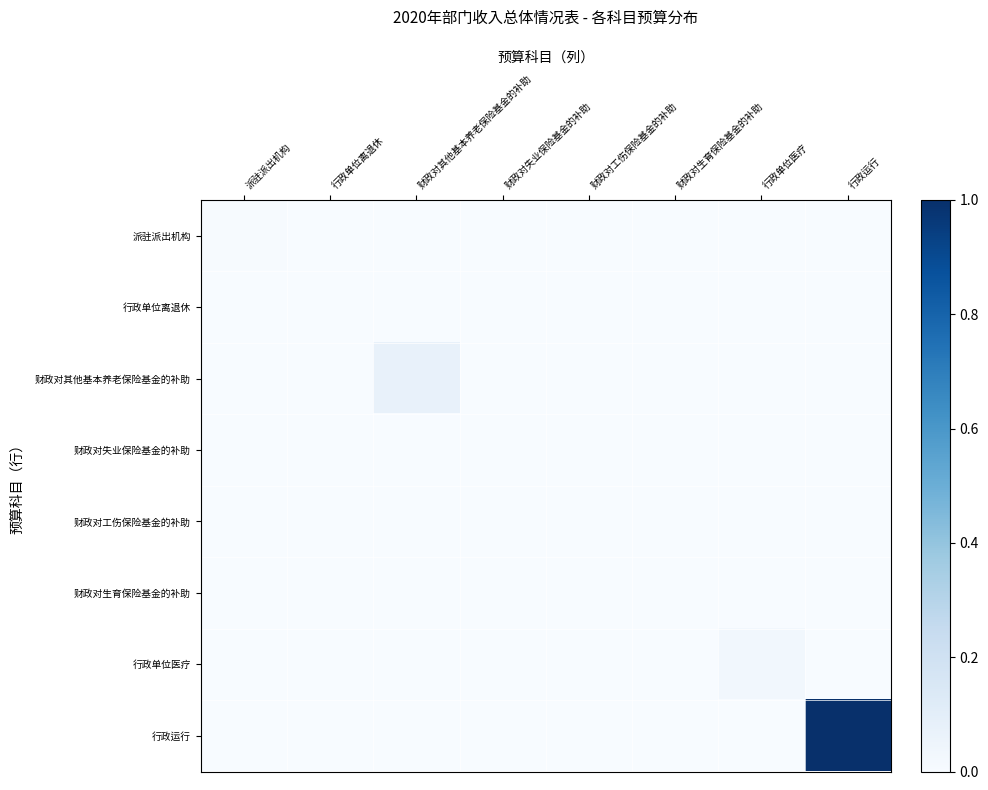

Rank the series by their maximum value, from lowest to highest.

财政对工伤保险基金的补助, 行政单位离退休, 财政对生育保险基金的补助, 财政对失业保险基金的补助, 派驻派出机构, 行政单位医疗, 财政对其他基本养老保险基金的补助, 行政运行